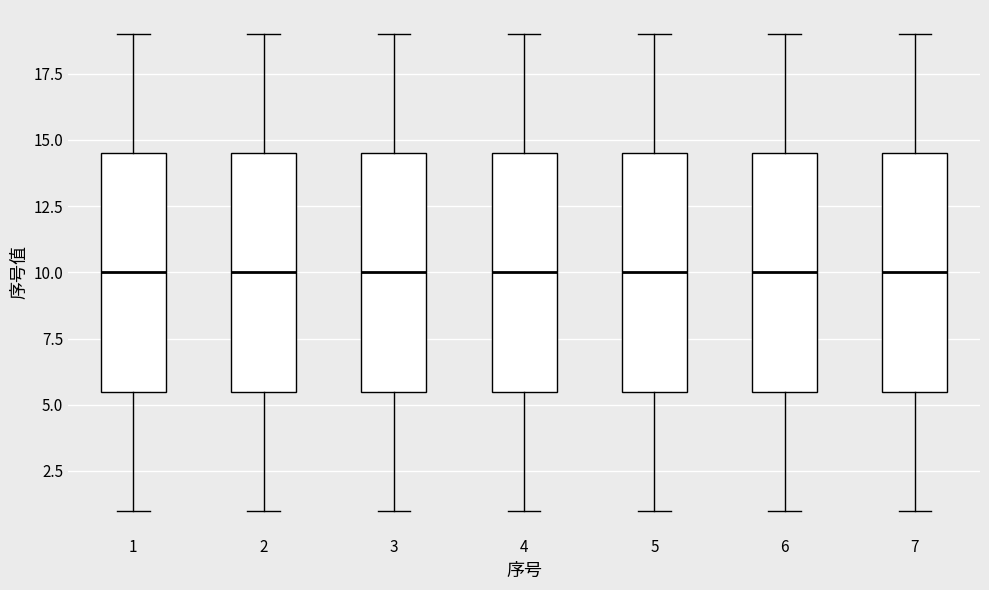

Reading left to right, transcribe this box plot: for each box, give where its median line is, the range the box spans, and where its two whiskers end, as read against the y-axis. The values are not printed on the chart, so give them approximately, as read against the axis.

1: median 10.0, box 5.5 to 14.5, whiskers 1.0 to 19.0
2: median 10.0, box 5.5 to 14.5, whiskers 1.0 to 19.0
3: median 10.0, box 5.5 to 14.5, whiskers 1.0 to 19.0
4: median 10.0, box 5.5 to 14.5, whiskers 1.0 to 19.0
5: median 10.0, box 5.5 to 14.5, whiskers 1.0 to 19.0
6: median 10.0, box 5.5 to 14.5, whiskers 1.0 to 19.0
7: median 10.0, box 5.5 to 14.5, whiskers 1.0 to 19.0